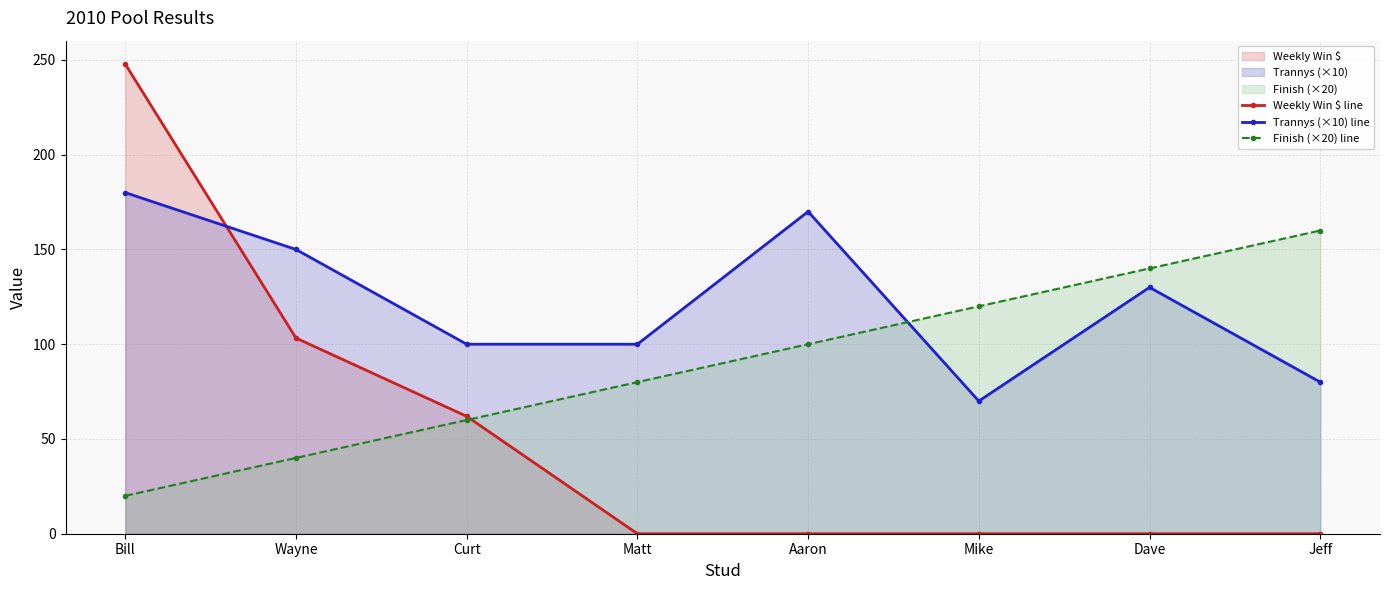

What is the difference between the second highest and minimum values in the Trannys (×10) line series?

100.0